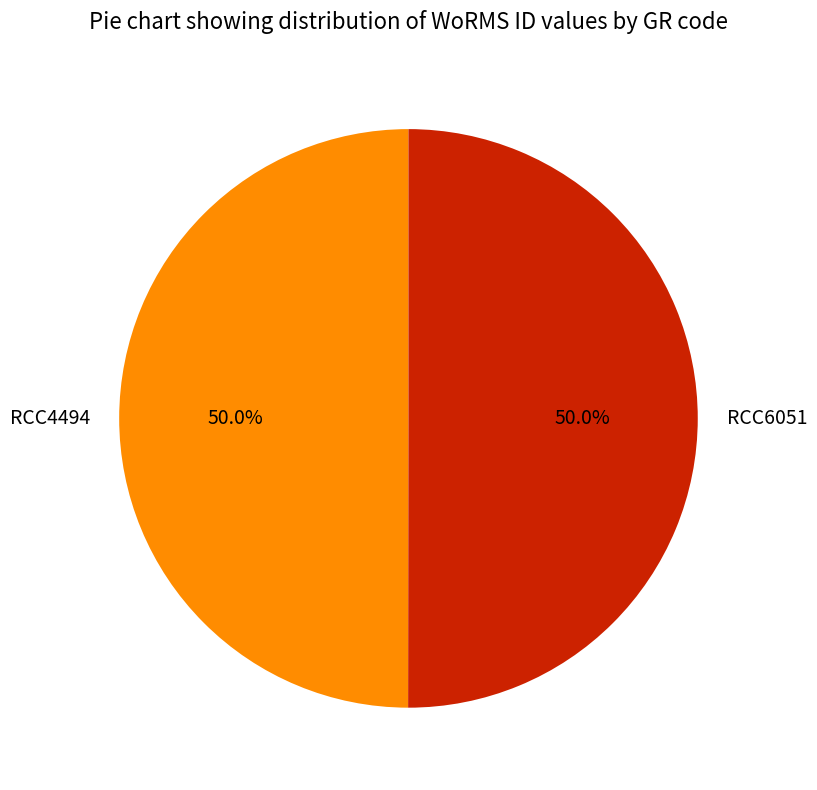

What percentage is NOT represented by RCC6051?

50.0%